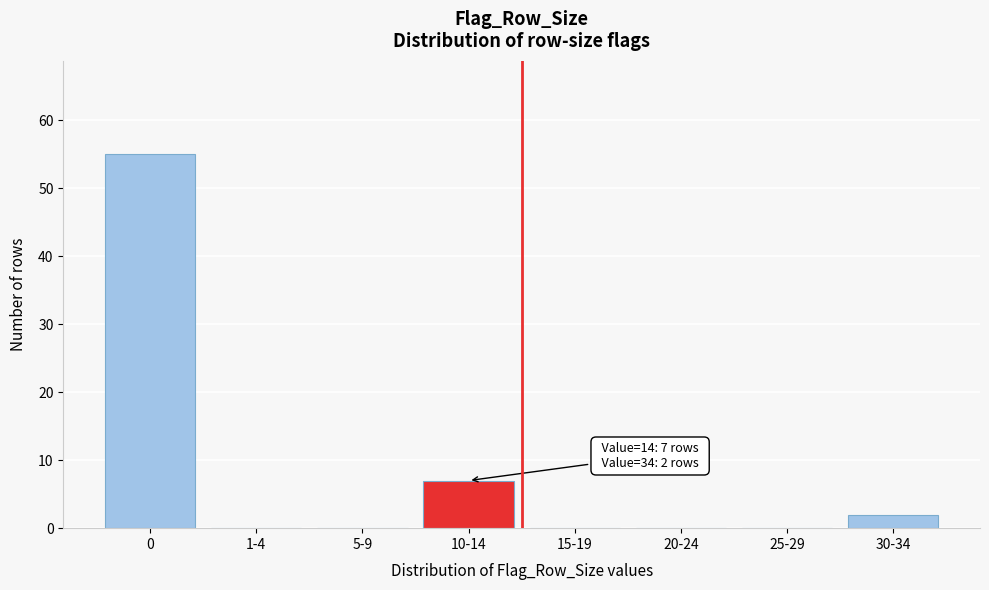

Reading left to right, list all the values displayed in this chart.

0=55	1-4=0	5-9=0	10-14=7	15-19=0	20-24=0	25-29=0	30-34=2